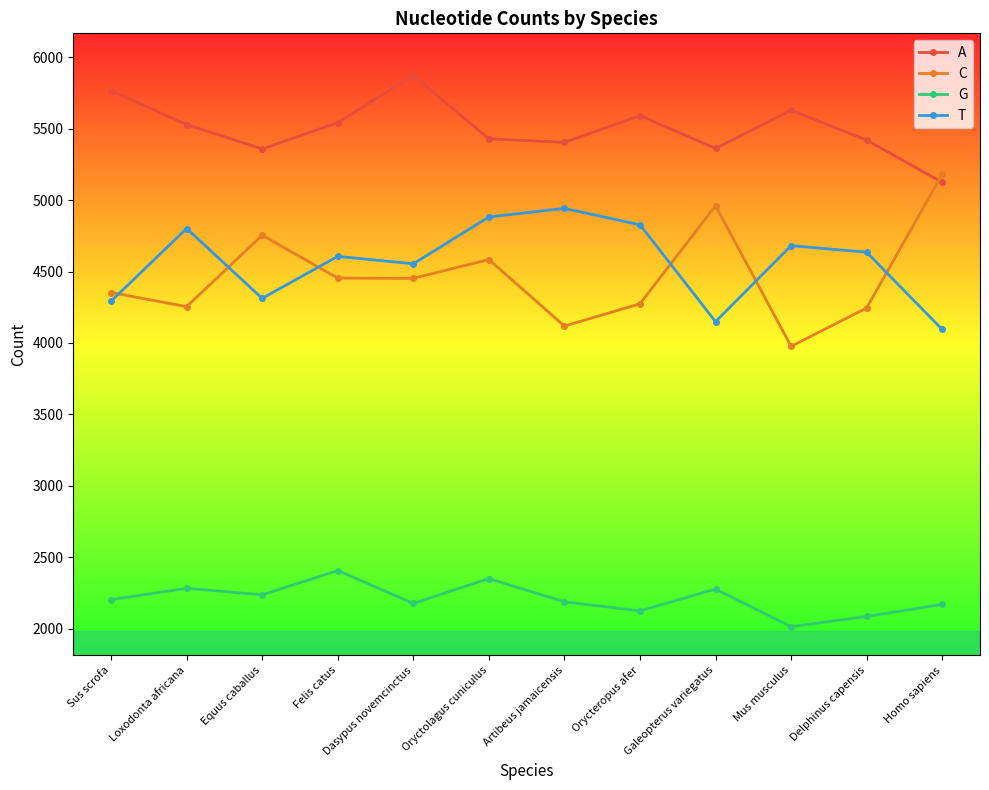

At how many categories does at least one series exceed 4485?

12